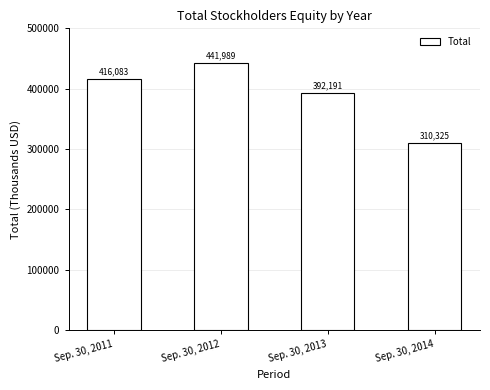

Reading left to right, extract all data points from this chart.

Sep. 30, 2011=416083	Sep. 30, 2012=441989	Sep. 30, 2013=392191	Sep. 30, 2014=310325